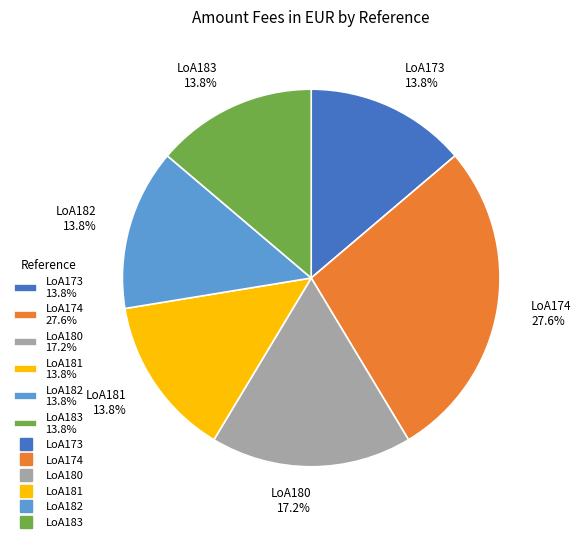

What is the ratio of the value at LoA183 13.8% to the value at LoA180 17.2%?

0.8